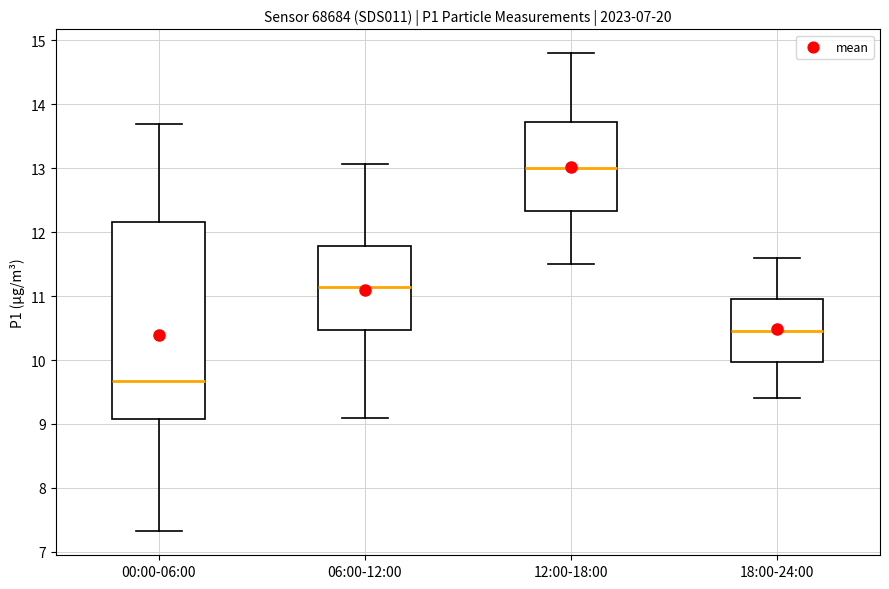

Reading left to right, transcribe this box plot: for each box, give where its median line is, the range the box spans, and where its two whiskers end, as read against the y-axis. The values are not printed on the chart, so give them approximately, as read against the axis.

00:00-06:00: median 9.7, box 9.1 to 12.2, whiskers 7.3 to 13.7
06:00-12:00: median 11.2, box 10.5 to 11.8, whiskers 9.1 to 13.1
12:00-18:00: median 13.0, box 12.3 to 13.7, whiskers 11.5 to 14.8
18:00-24:00: median 10.5, box 10.0 to 11.0, whiskers 9.4 to 11.6